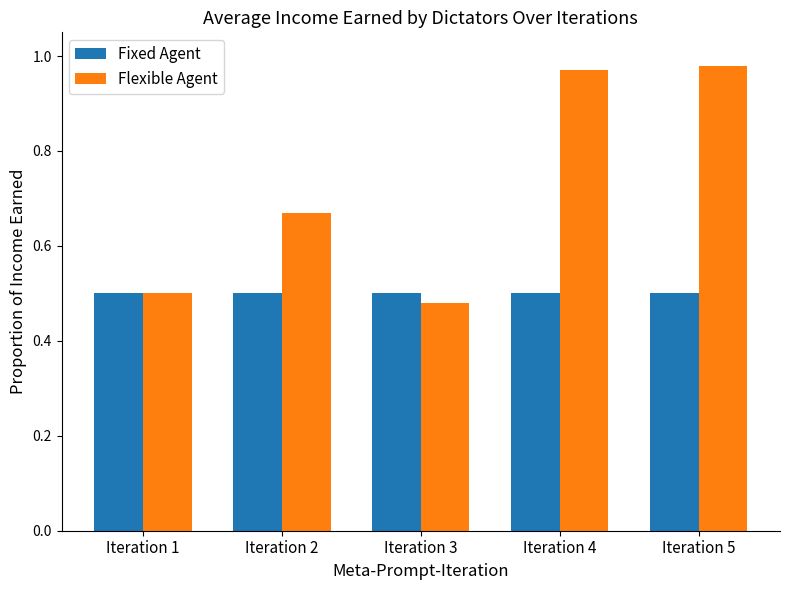

Which series has the largest range (max minus min)?

Flexible Agent